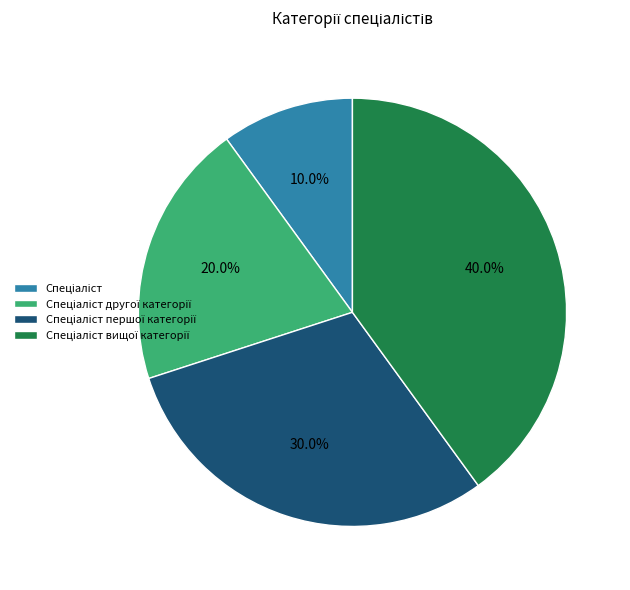

Is there a majority slice in this chart?

No